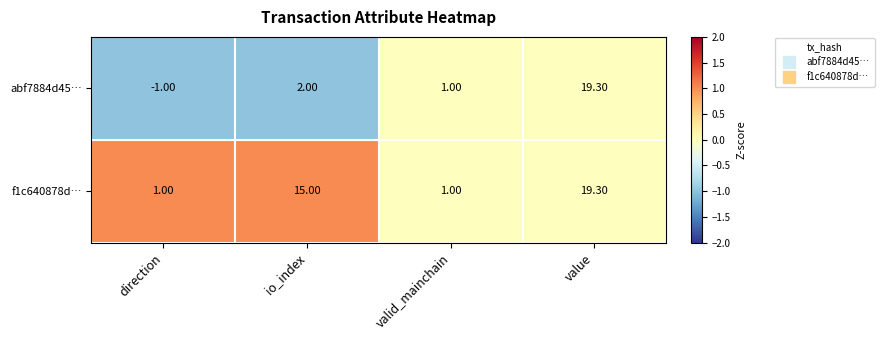

At which label is abf7884d45… closest to 9?

io_index